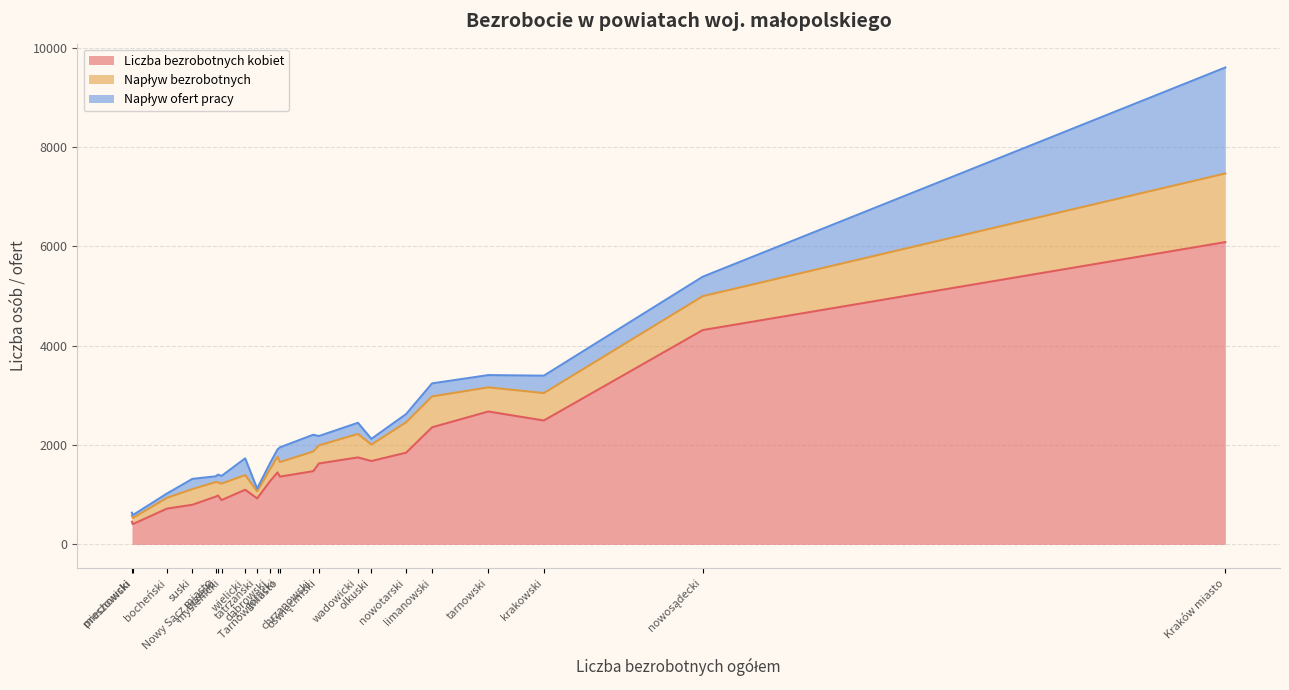

At which label is Napływ ofert pracy closest to 1093?

nowosądecki